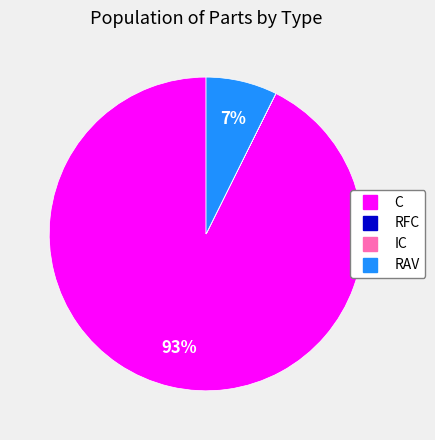

Is it true that RAV is 7% of the pie?

True